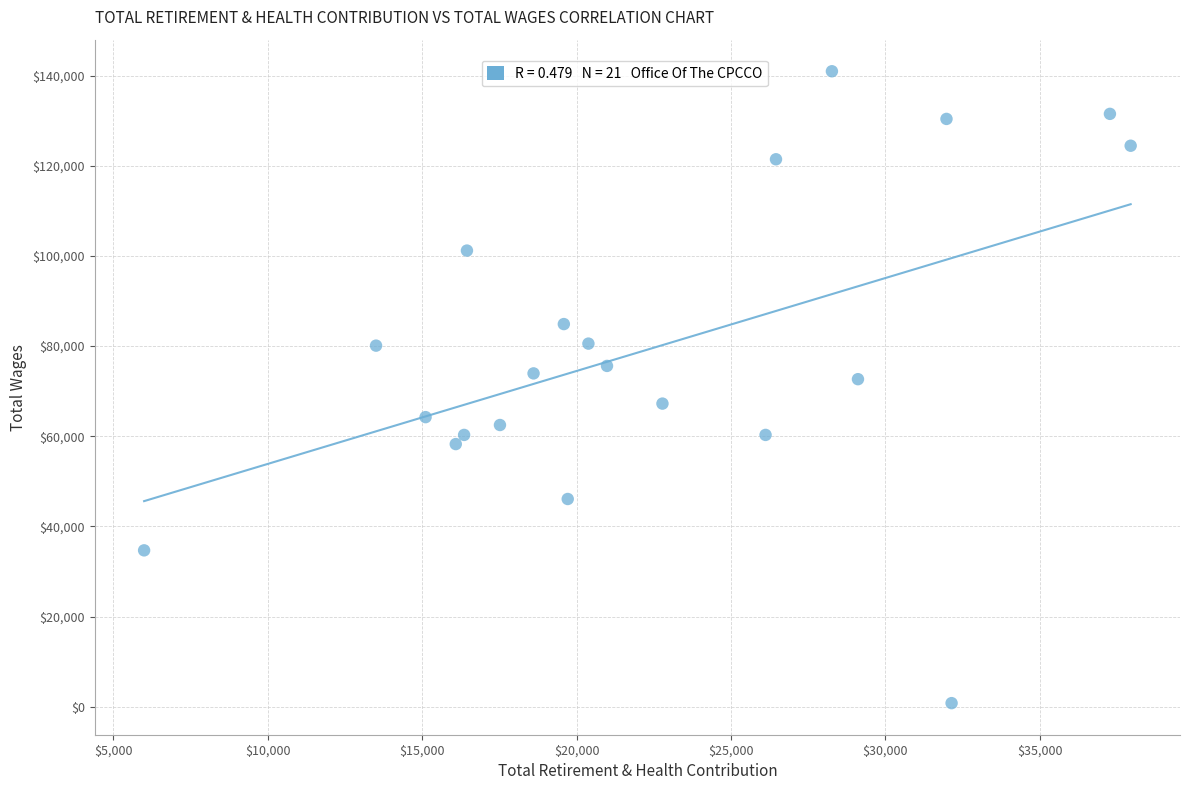

What is the range of Y values (max minus min)?

140171